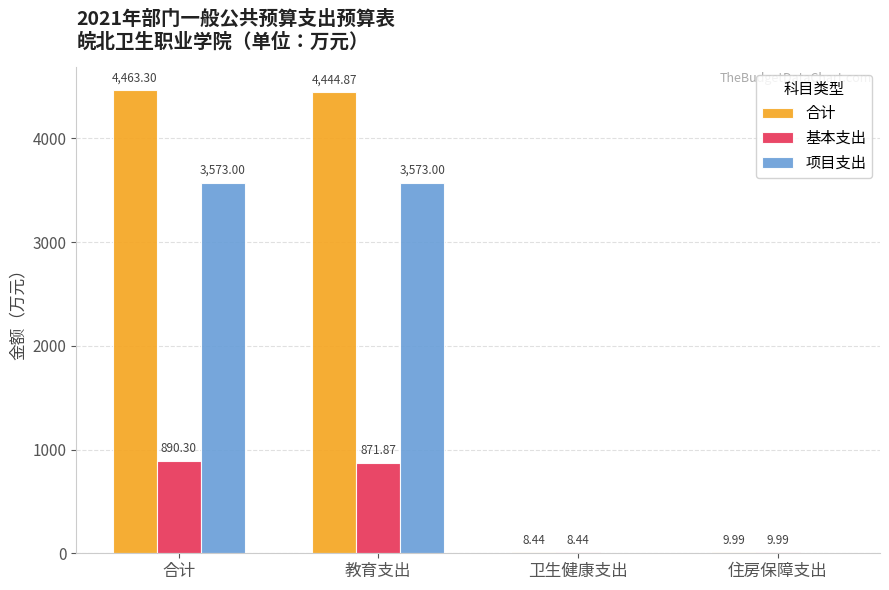

At which category is the sum across all series the highest?

合计